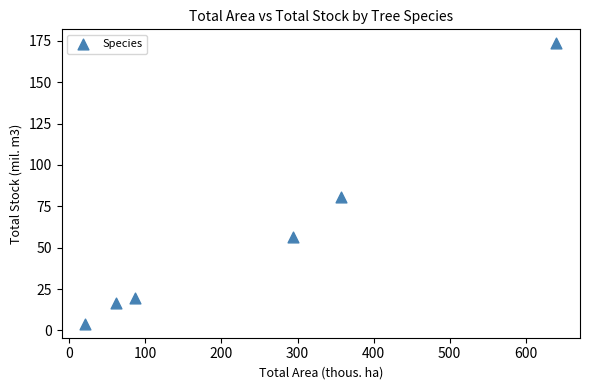

What Y value in the scatter plot is closest to 88?

80.4